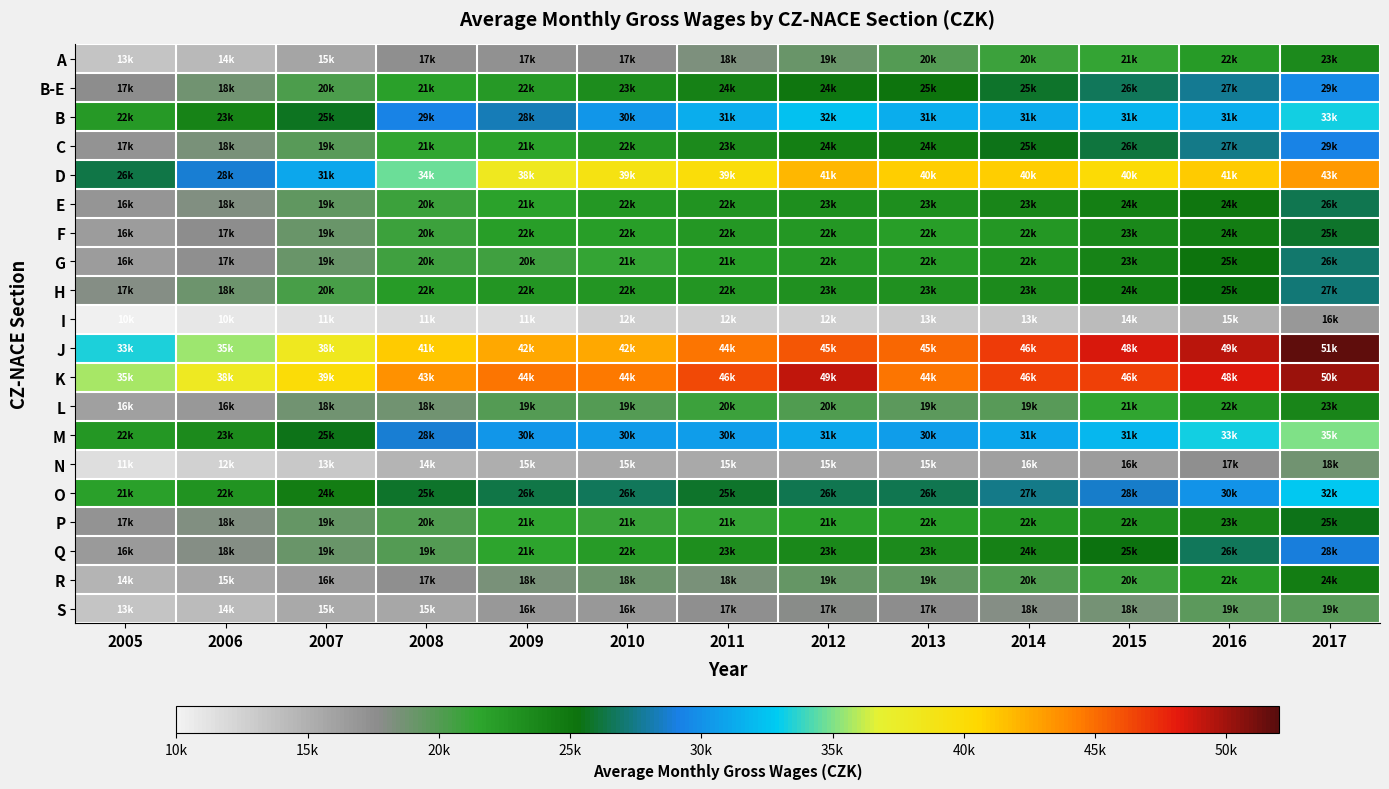

Reading left to right, what are all the values shown in this chart?

A: 2005=13580	2006=14368	2007=15782	2008=17477	2009=17321	2010=17693	2011=18318	2012=19143	2013=20007	2014=20989	2015=21260	2016=22148	2017=23552
B-E: 2005=17643	2006=18844	2007=20261	2008=21916	2009=22433	2010=23324	2011=24128	2012=24936	2013=25131	2014=25890	2015=26600	2016=27708	2017=29553
B: 2005=22355	2006=23950	2007=25657	2008=29214	2009=28341	2010=30256	2011=31440	2012=32444	2013=31424	2014=31253	2015=31800	2016=31369	2017=33283
C: 2005=17200	2006=18386	2007=19802	2008=21389	2009=21801	2010=22680	2011=23521	2012=24302	2013=24594	2014=25428	2015=26204	2016=27395	2017=29233
D: 2005=26350	2006=28805	2007=31059	2008=34699	2009=38141	2010=39146	2011=39812	2012=41915	2013=40864	2014=40920	2015=40186	2016=41015	2017=43189
E: 2005=16977	2006=18172	2007=19504	2008=20851	2009=21679	2010=22583	2011=22849	2012=23283	2013=23205	2014=23791	2015=24356	2016=24947	2017=26504
F: 2005=16537	2006=17632	2007=19041	2008=20847	2009=22069	2010=22048	2011=22542	2012=22619	2013=22078	2014=22619	2015=23623	2016=24487	2017=25801
G: 2005=16421	2006=17471	2007=19097	2008=20690	2009=20705	2010=21227	2011=21990	2012=22394	2013=22196	2014=22942	2015=23989	2016=25205	2017=26937
H: 2005=17979	2006=18926	2007=20362	2008=22222	2009=22656	2010=22667	2011=22714	2012=23035	2013=23064	2014=23606	2015=24347	2016=25405	2017=27116
I: 2005=10182	2006=10923	2007=11434	2008=11958	2009=11791	2010=12669	2011=12632	2012=12755	2013=13056	2014=13443	2015=14206	2016=15018	2017=16837
J: 2005=33390	2006=35528	2007=38055	2008=41064	2009=42579	2010=42500	2011=44653	2012=45919	2013=45242	2014=46795	2015=48437	2016=49211	2017=51792
K: 2005=35707	2006=38039	2007=39928	2008=43480	2009=44698	2010=44557	2011=46273	2012=49197	2013=44636	2014=46614	2015=46658	2016=48371	2017=50132
L: 2005=16087	2006=16765	2007=18797	2008=18821	2009=19934	2010=19988	2011=20890	2012=20074	2013=19645	2014=19771	2015=21455	2016=22738	2017=23942
M: 2005=22594	2006=23473	2007=25560	2008=28751	2009=30311	2010=30371	2011=30583	2012=31154	2013=30585	2014=31150	2015=31972	2016=33177	2017=35054
N: 2005=11633	2006=12491	2007=13194	2008=14622	2009=15089	2010=15457	2011=15507	2012=15904	2013=15829	2014=16174	2015=16562	2016=17536	2017=18846
O: 2005=21835	2006=22860	2007=24595	2008=25892	2009=26368	2010=26637	2011=25877	2012=26475	2013=26555	2014=27403	2015=28694	2016=30178	2017=32723
P: 2005=17085	2006=18182	2007=19310	2008=20043	2009=21325	2010=21100	2011=21296	2012=21833	2013=22012	2014=22615	2015=22966	2016=23863	2017=25531
Q: 2005=16640	2006=18006	2007=19047	2008=19999	2009=21537	2010=22235	2011=23288	2012=23760	2013=23582	2014=24186	2015=25420	2016=26632	2017=28903
R: 2005=14741	2006=15615	2007=16541	2008=17505	2009=18518	2010=18903	2011=18466	2012=19344	2013=19402	2014=20019	2015=20936	2016=22165	2017=24479
S: 2005=13499	2006=14208	2007=15495	2008=15666	2009=16811	2010=16856	2011=17510	2012=17740	2013=17574	2014=18033	2015=18559	2016=19556	2017=19777